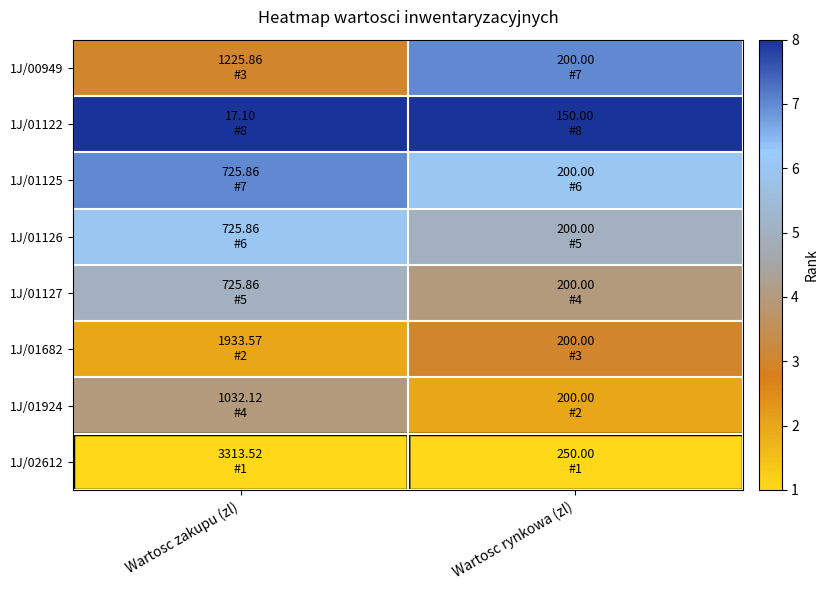

Reading left to right, list all the values displayed in this chart.

1J/00949: Wartosc zakupu (zl)=3	Wartosc rynkowa (zl)=7
1J/01122: Wartosc zakupu (zl)=8	Wartosc rynkowa (zl)=8
1J/01125: Wartosc zakupu (zl)=7	Wartosc rynkowa (zl)=6
1J/01126: Wartosc zakupu (zl)=6	Wartosc rynkowa (zl)=5
1J/01127: Wartosc zakupu (zl)=5	Wartosc rynkowa (zl)=4
1J/01682: Wartosc zakupu (zl)=2	Wartosc rynkowa (zl)=3
1J/01924: Wartosc zakupu (zl)=4	Wartosc rynkowa (zl)=2
1J/02612: Wartosc zakupu (zl)=1	Wartosc rynkowa (zl)=1